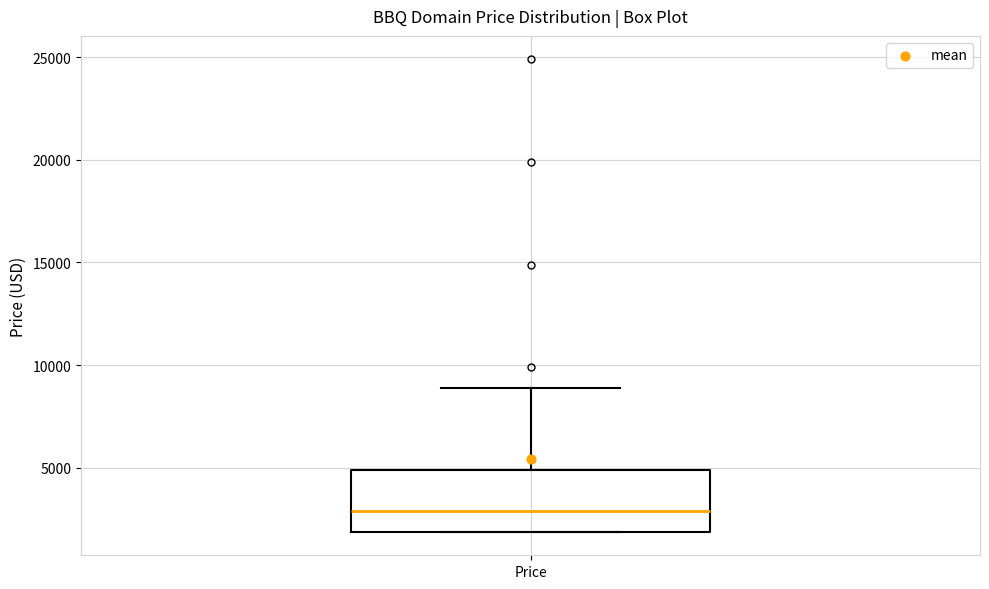

Where is the upper edge of the box for Price on the y-axis? The values are not printed on the chart, so give them approximately, as read against the axis.

5000